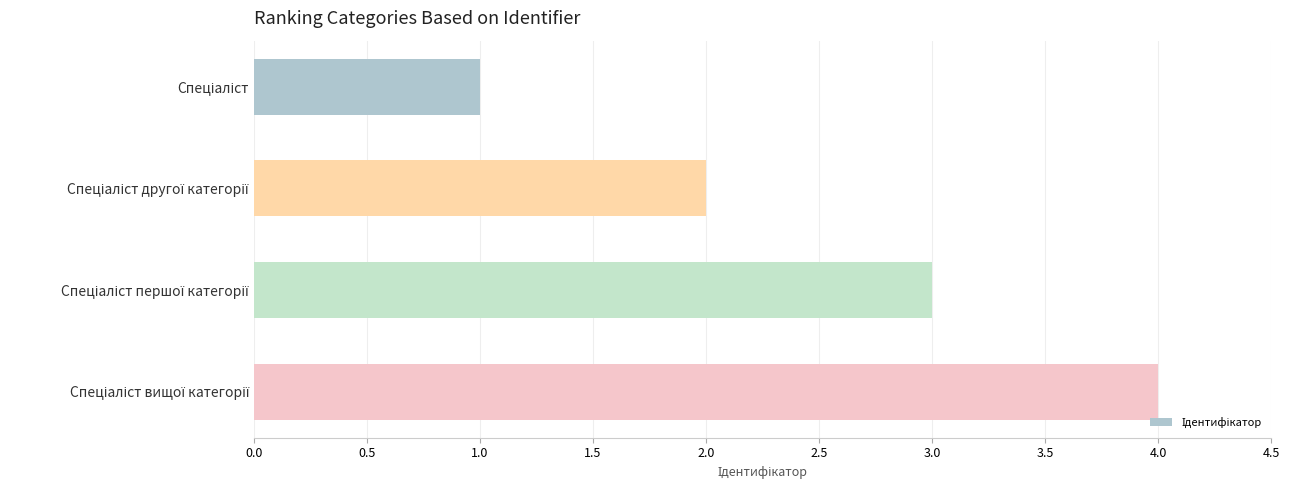

Are the bars grouped side by side (vs. stacked)?

No